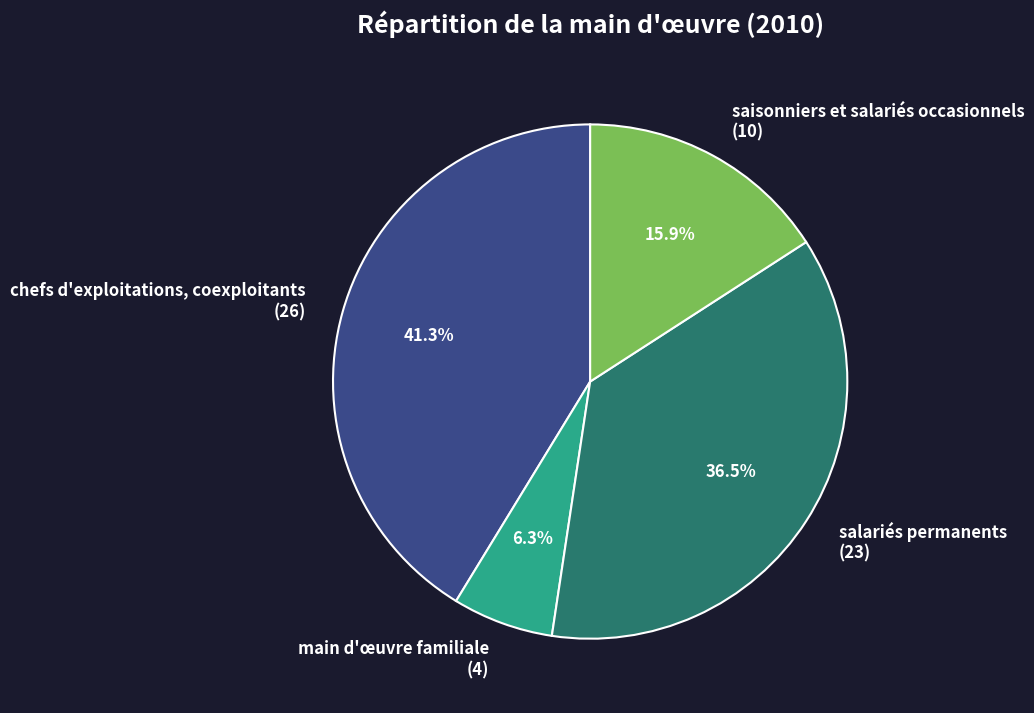

Between salariés permanents and main d'œuvre familiale, which is larger?

salariés permanents